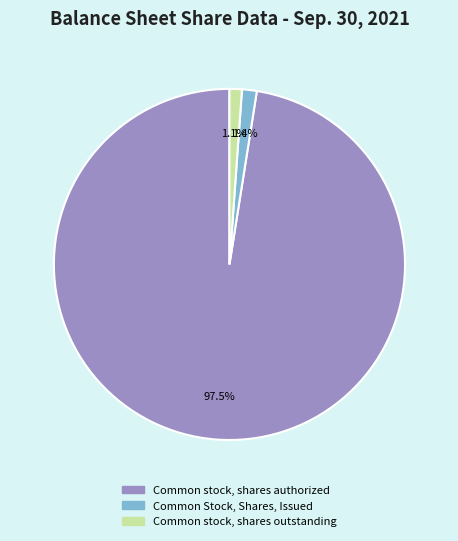

What portion of the pie excludes Common stock, shares outstanding?

98.9%